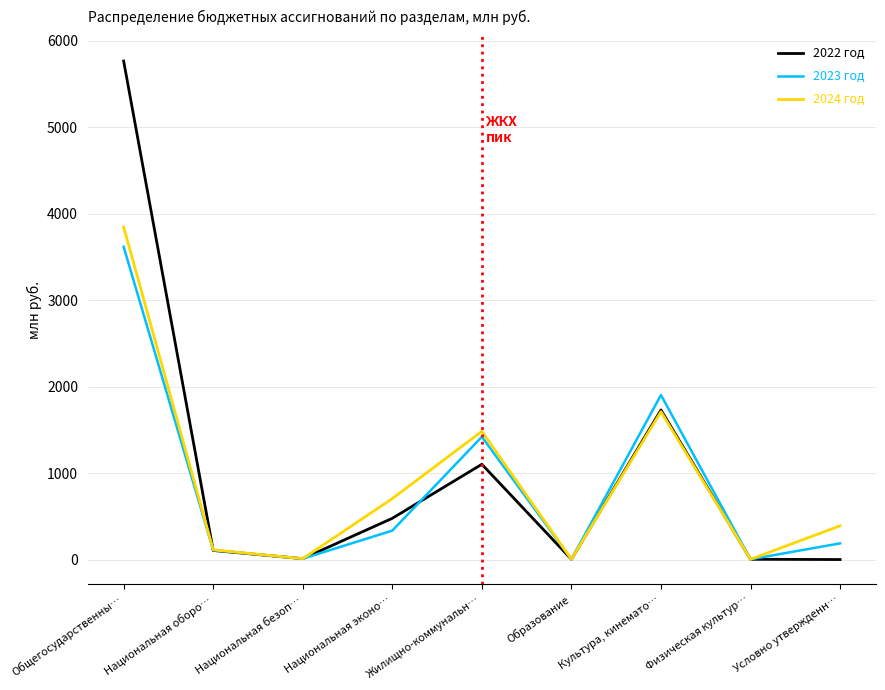

At which label is 2023 год closest to 1809?

Культура, кинемато…